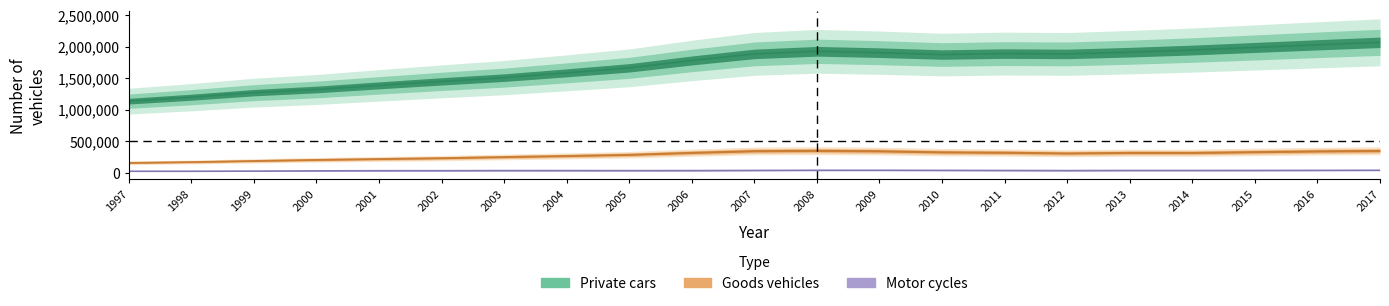

Read the Goods vehicles value at 2016, to the nearest 100.

342300